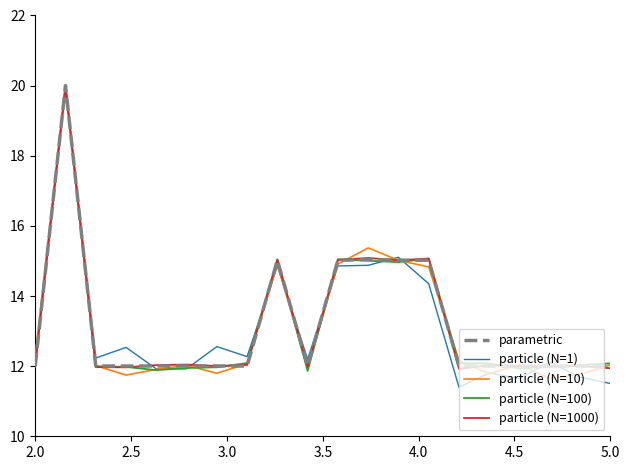

What is the greatest value displayed?

20.0